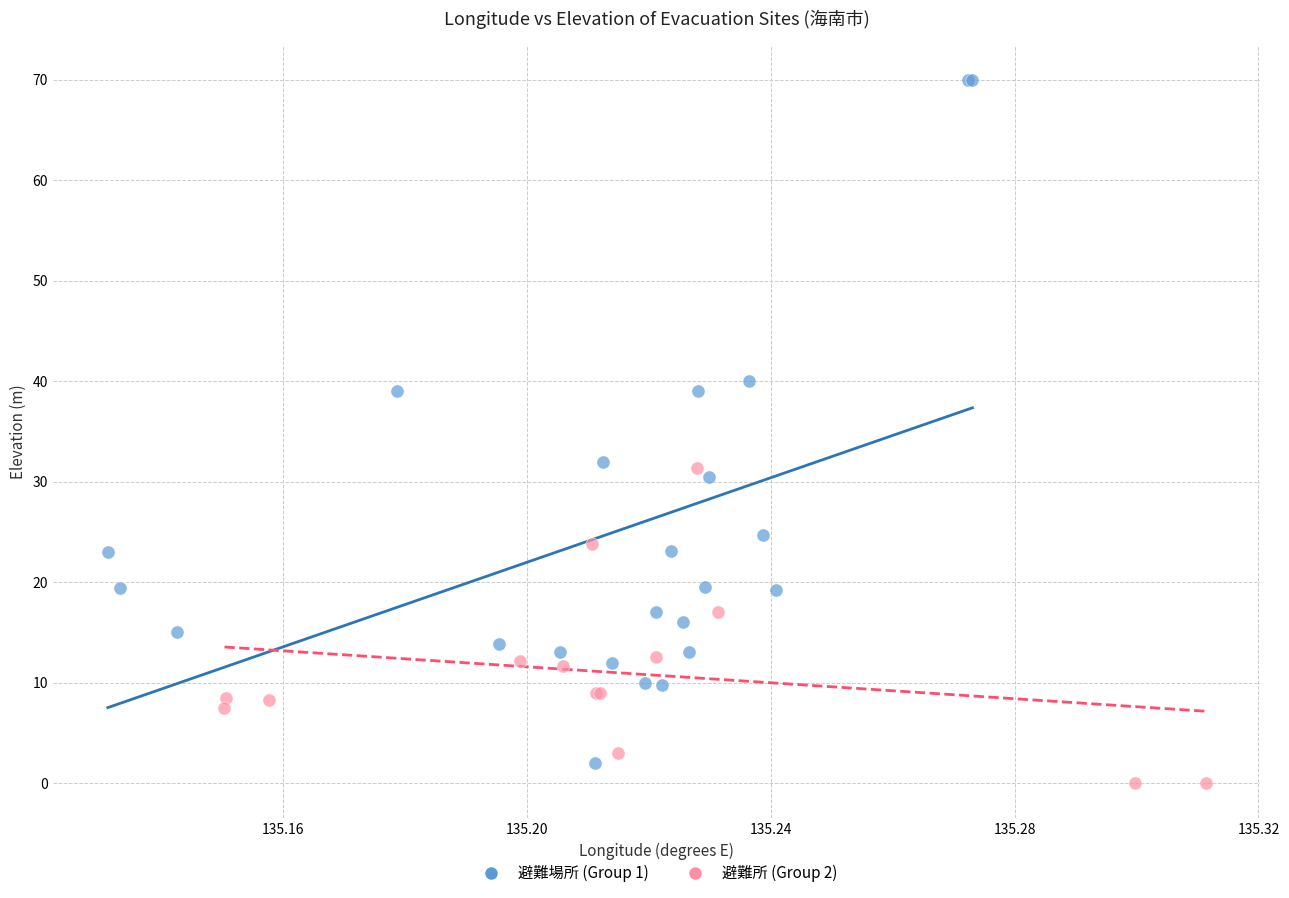

Which series has the largest Y range (max minus min)?

避難場所 (Group 1)